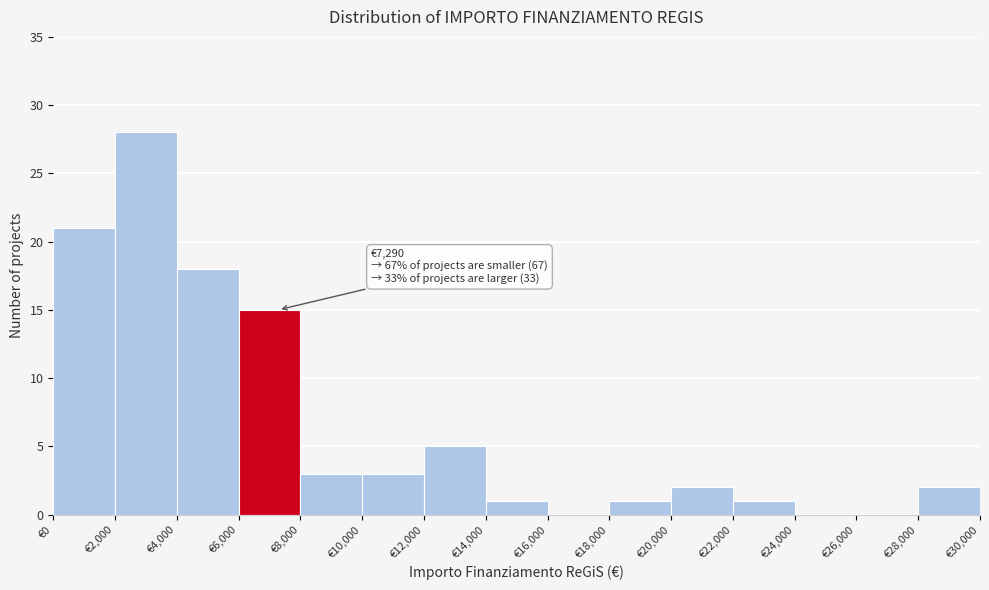

Over which range of the x-axis is the bar tallest?

2000 to 4000